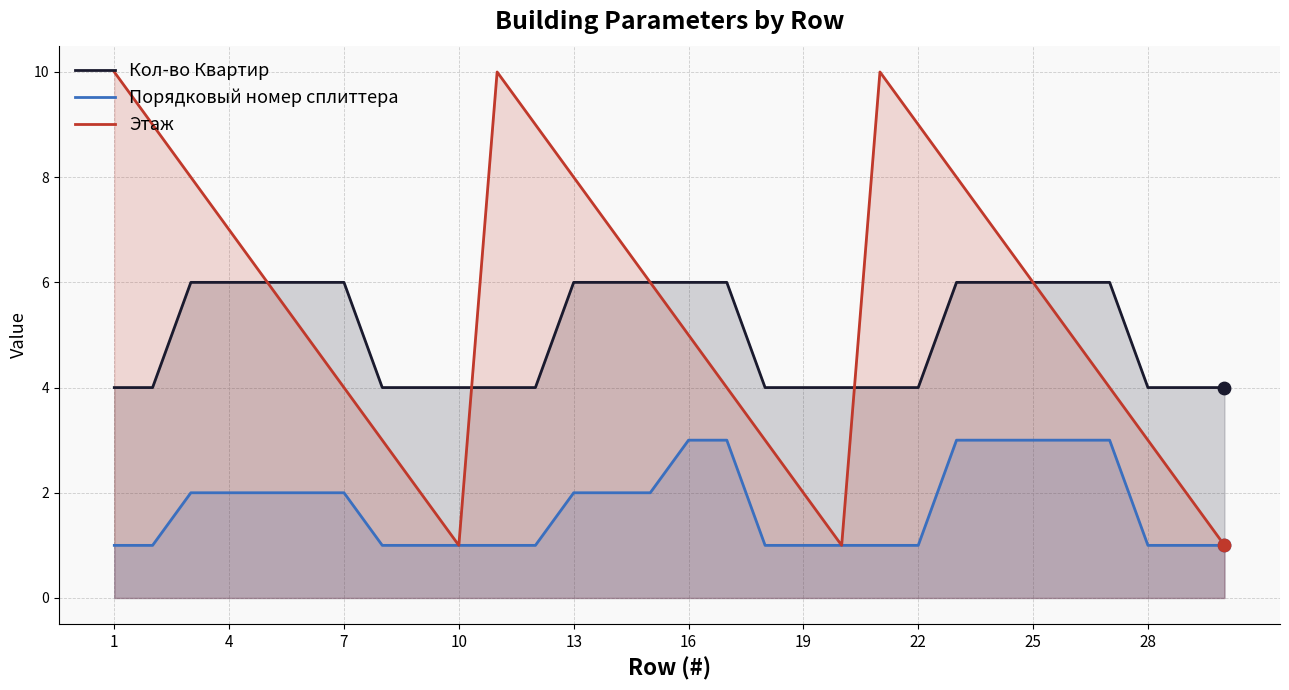

What is the total value across all series at 13?

16